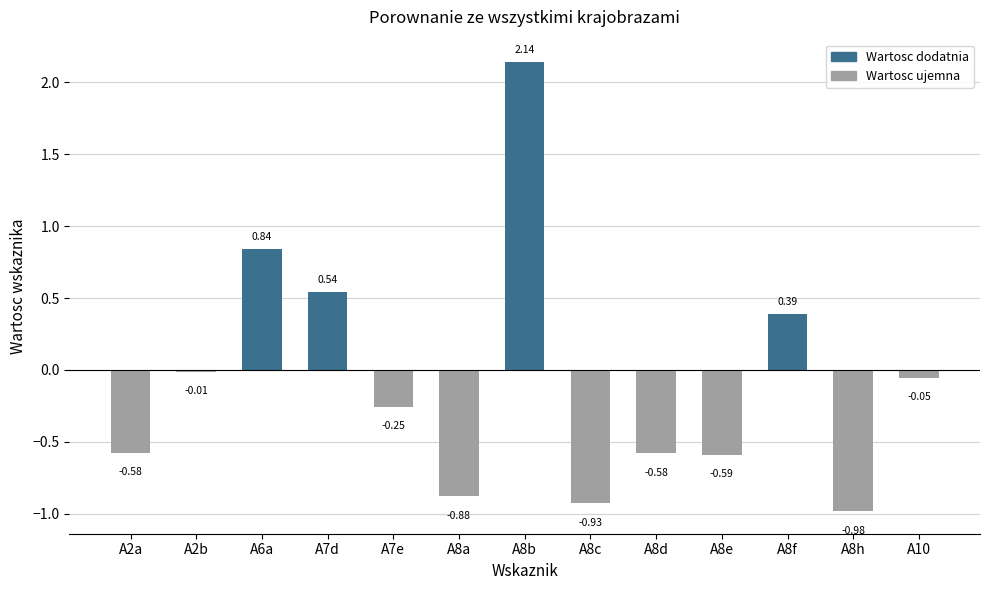

Is it true that the value at A8d is -0.2?

False